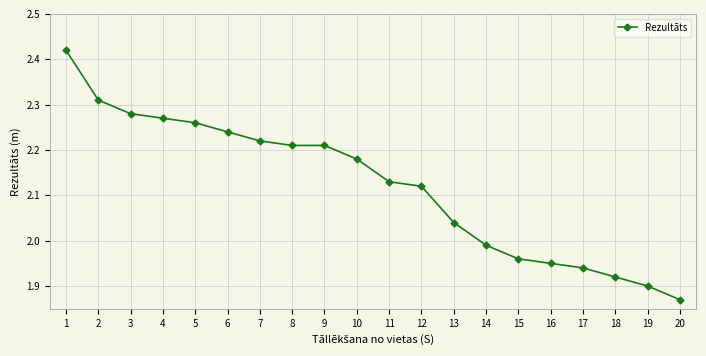

What is the difference between the second highest and minimum values?

0.4